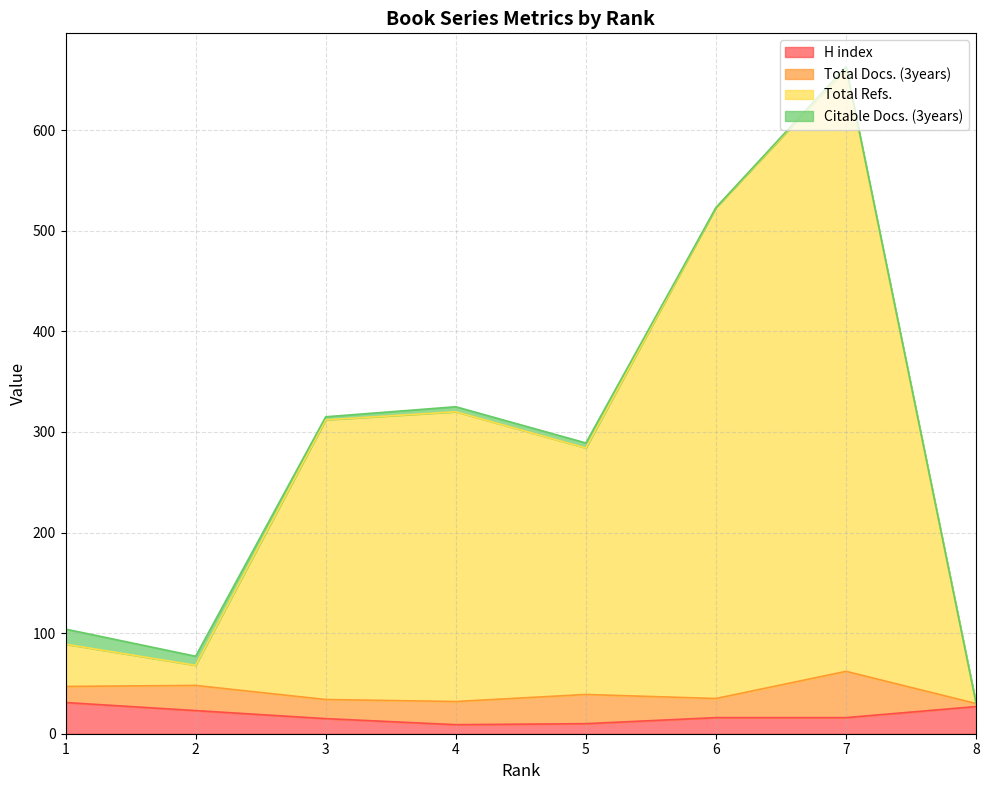

Where is the first local minimum for Total Refs.?

2